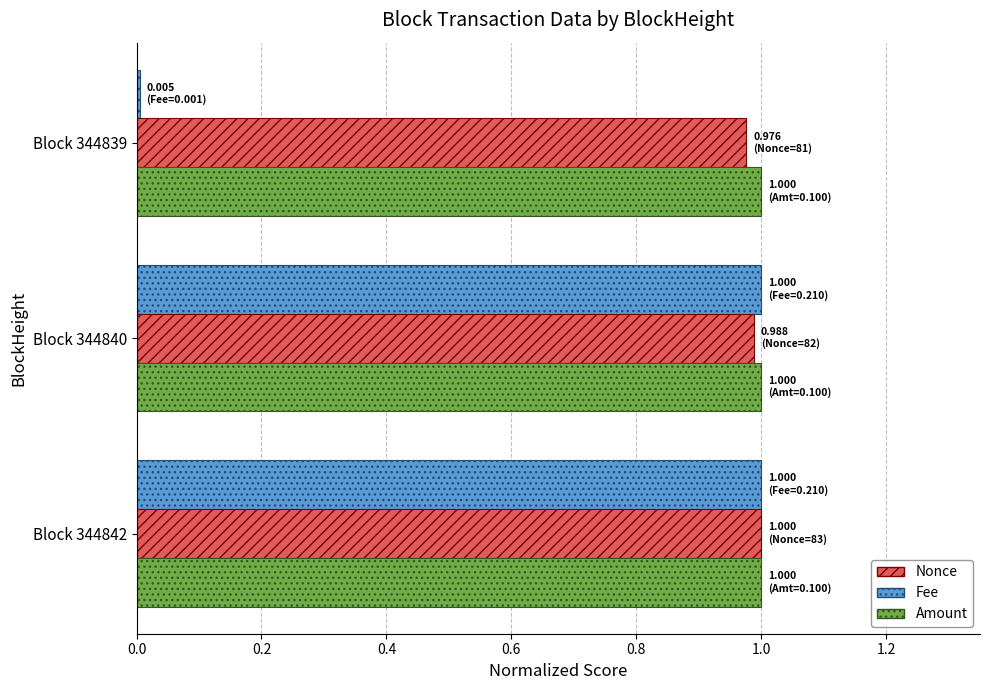

Which series has the largest range (max minus min)?

Fee